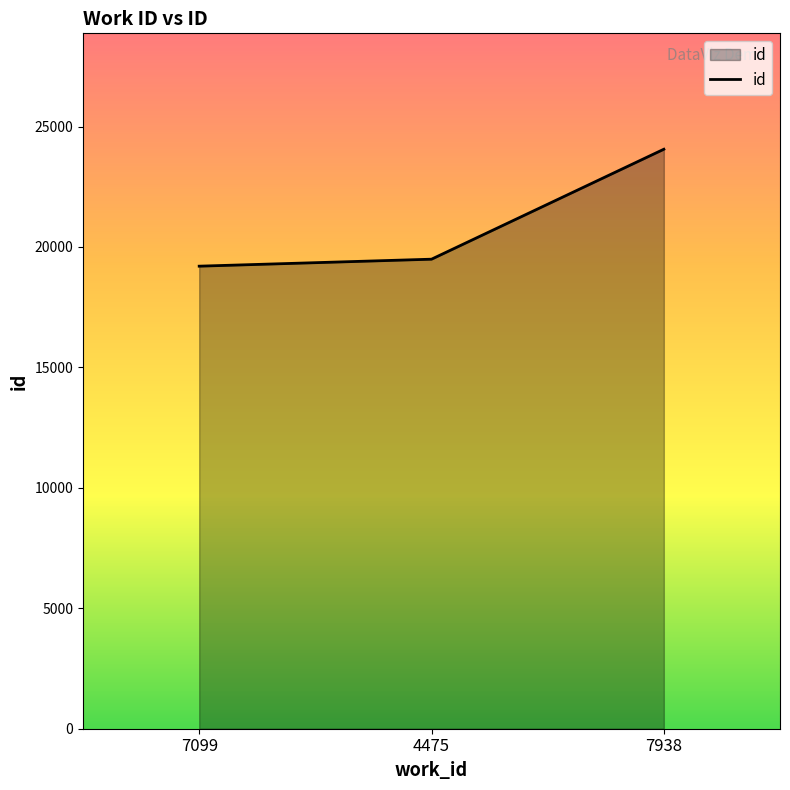

Does the chart display data point markers on the line(s)?

No